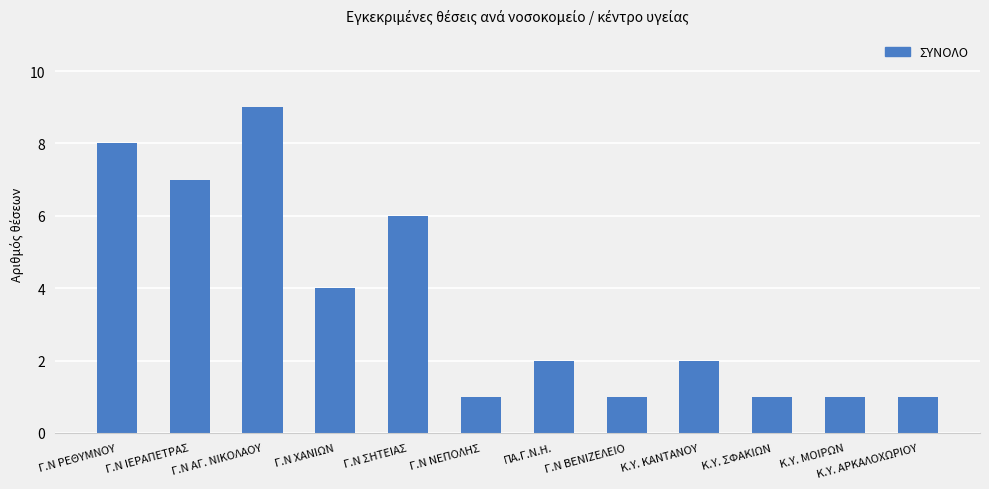

At which category does the chart reach its peak across all series?

Γ.Ν ΑΓ. ΝΙΚΟΛΑΟΥ